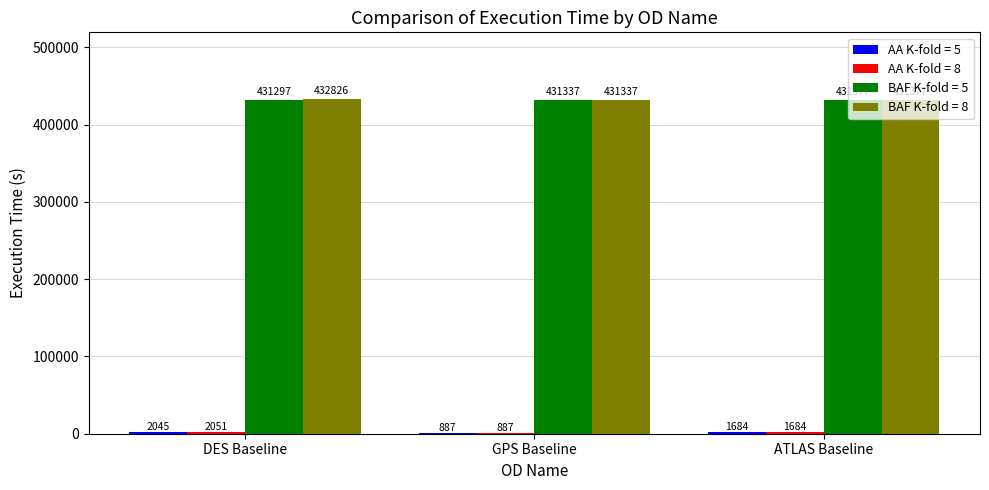

Is it true that BAF K-fold = 8 equals 432826 at DES Baseline?

True